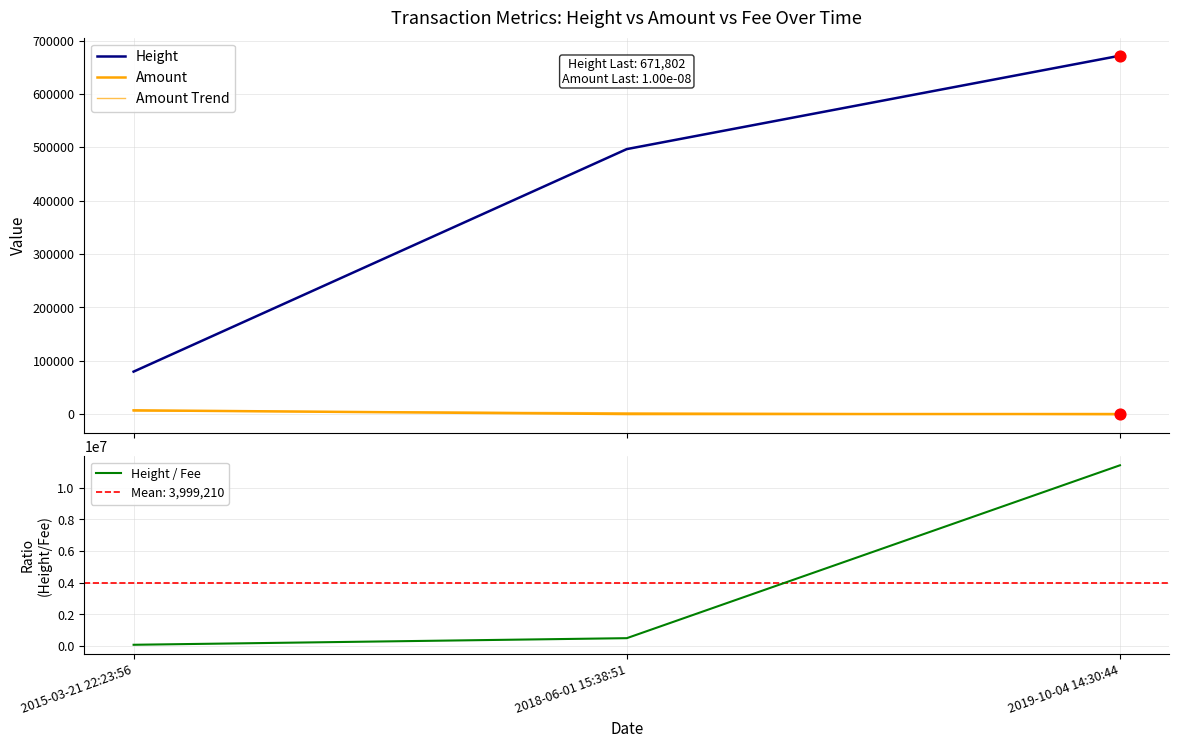

At which category is the sum across all series the highest?

2019-10-04 14:30:44